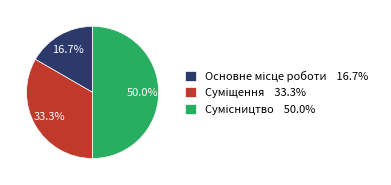

Count the number of slices in the pie.

3